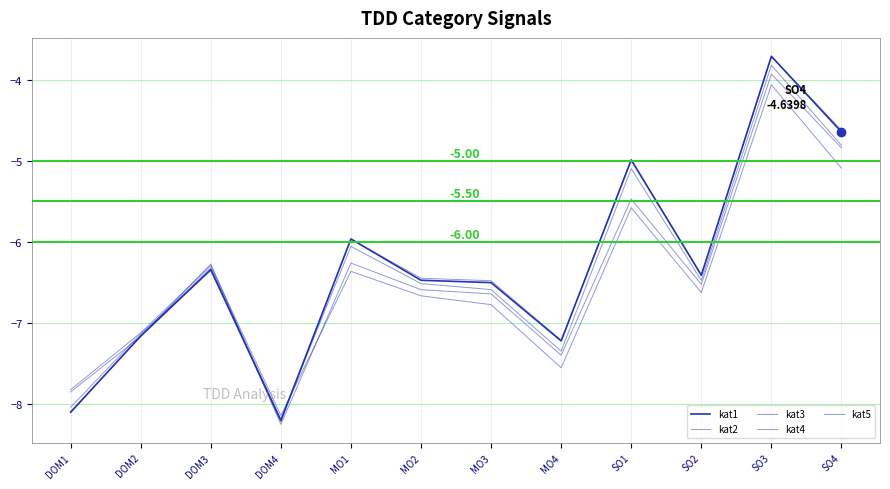

What is the lowest value of the kat2 series?

-8.2